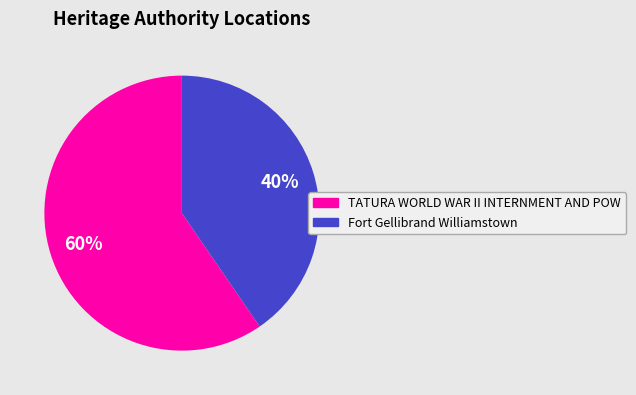

To the nearest percent, what is the combined percentage of TATURA WORLD WAR II INTERNMENT AND POW and Fort Gellibrand Williamstown?

100%